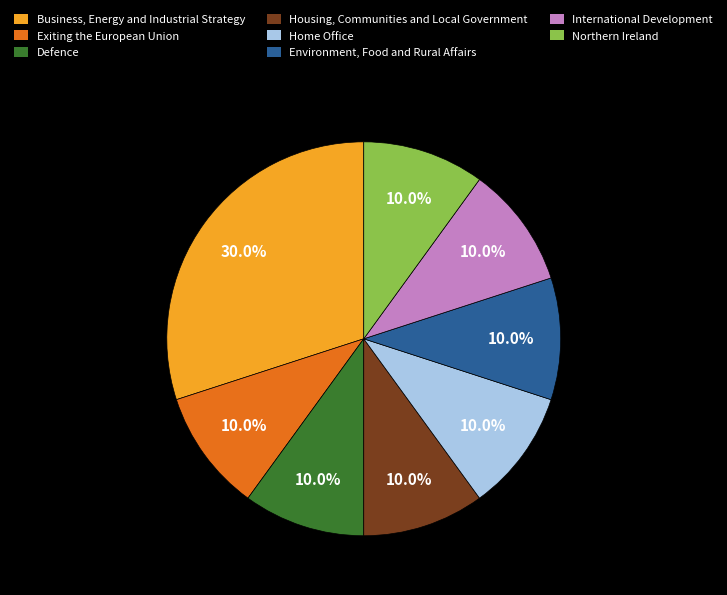

What is the largest slice in the pie chart?

Business, Energy and Industrial Strategy